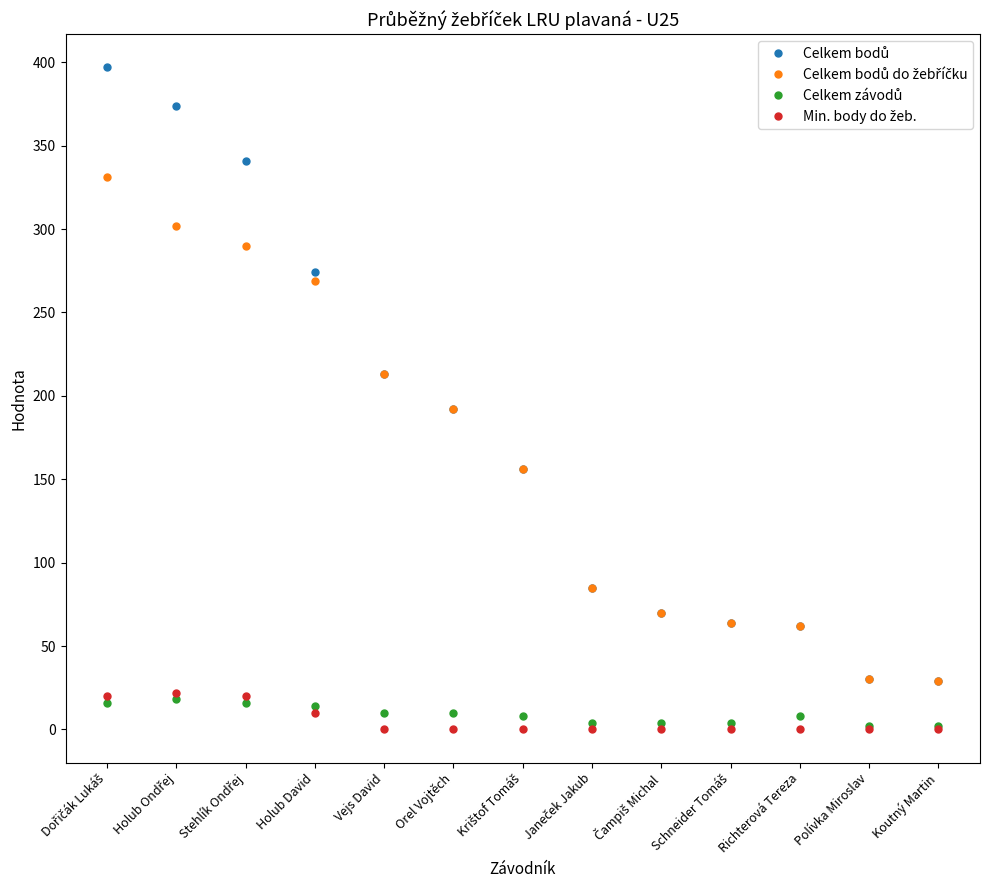

At how many categories does at least one series exceed 118?

7